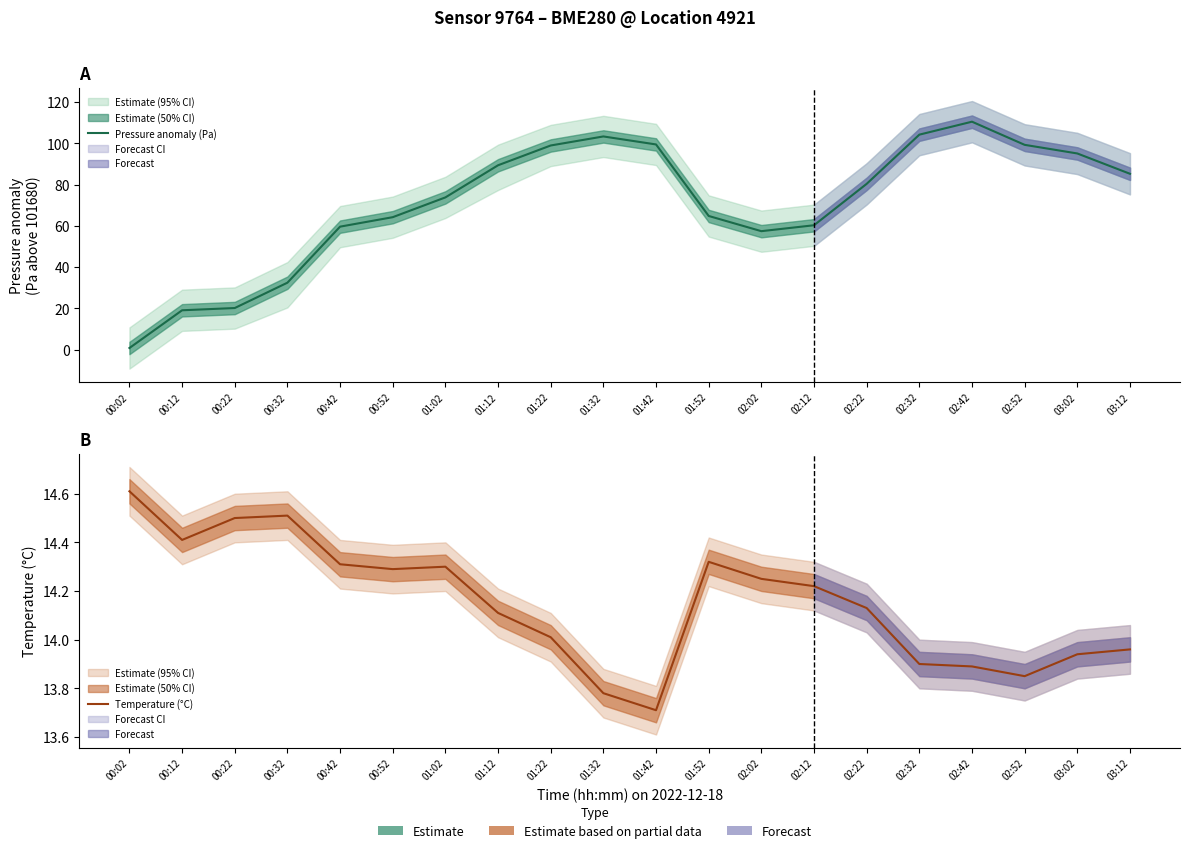

What is the sum of the Pressure anomaly (Pa) values at 00:42 and 00:32?

92.2